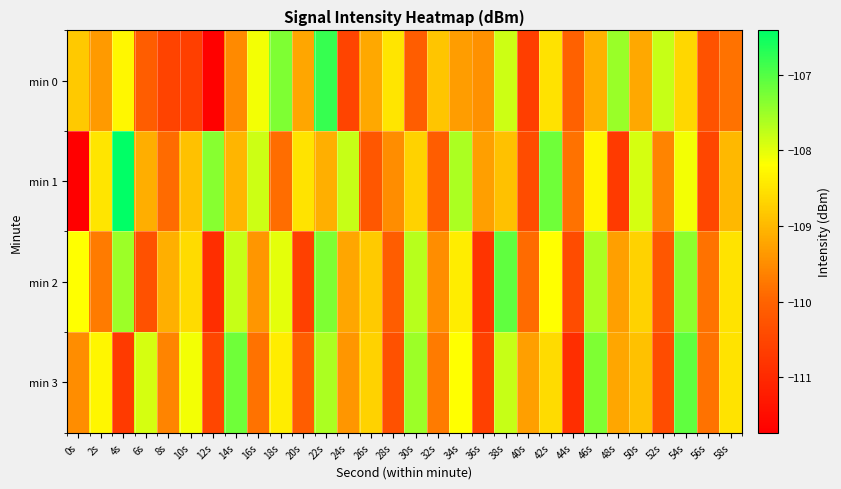

List the series in order of their peak value, lowest first.

min 2, min 3, min 0, min 1